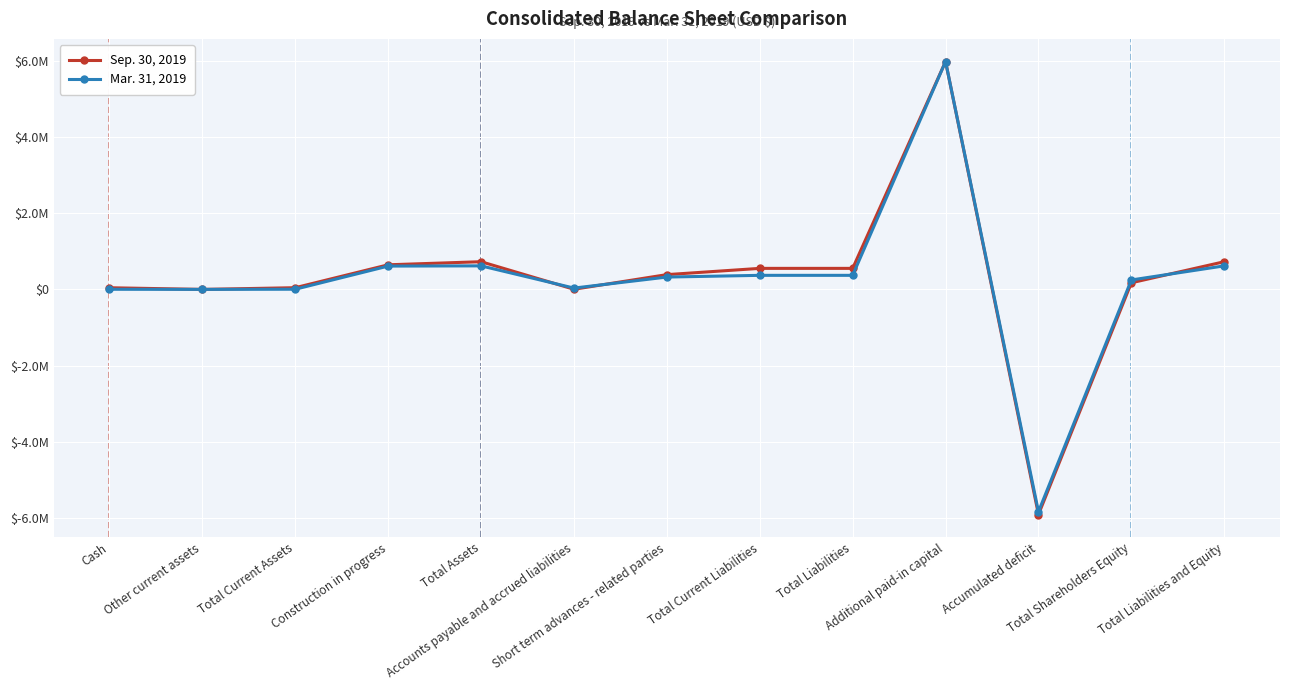

Between which two adjacent categories do Mar. 31, 2019 and Sep. 30, 2019 first intersect?

Total Assets and Accounts payable and accrued liabilities